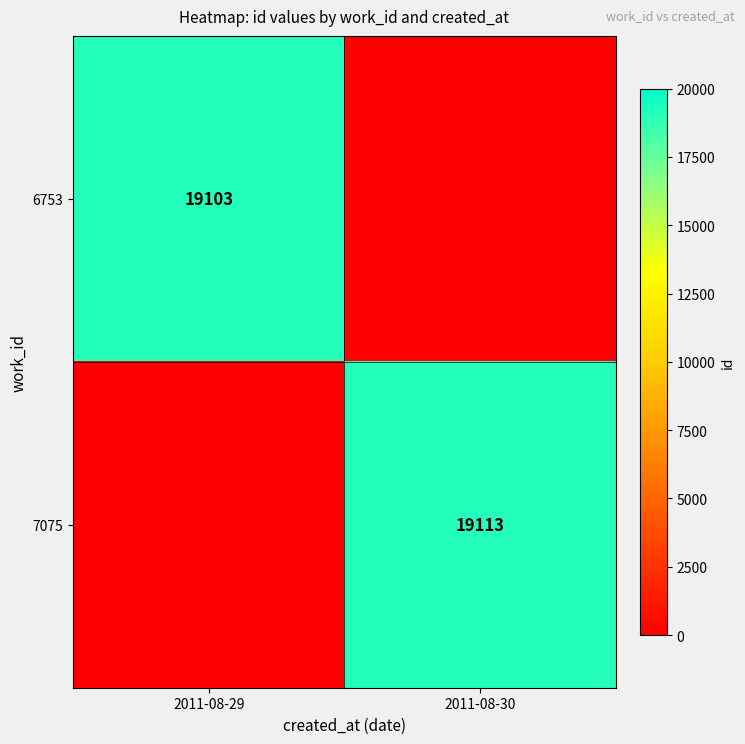

What is the greatest value displayed?

19113